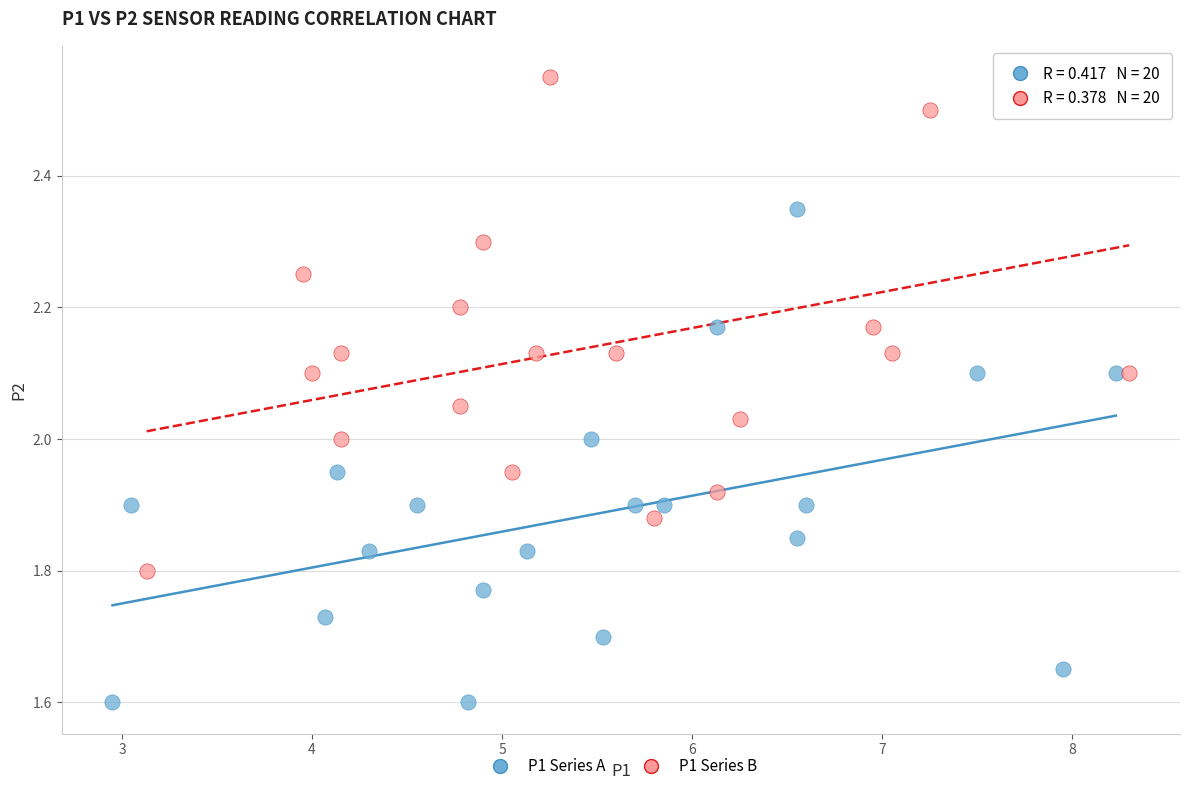

Which series contains the highest Y value?

P1 Series B